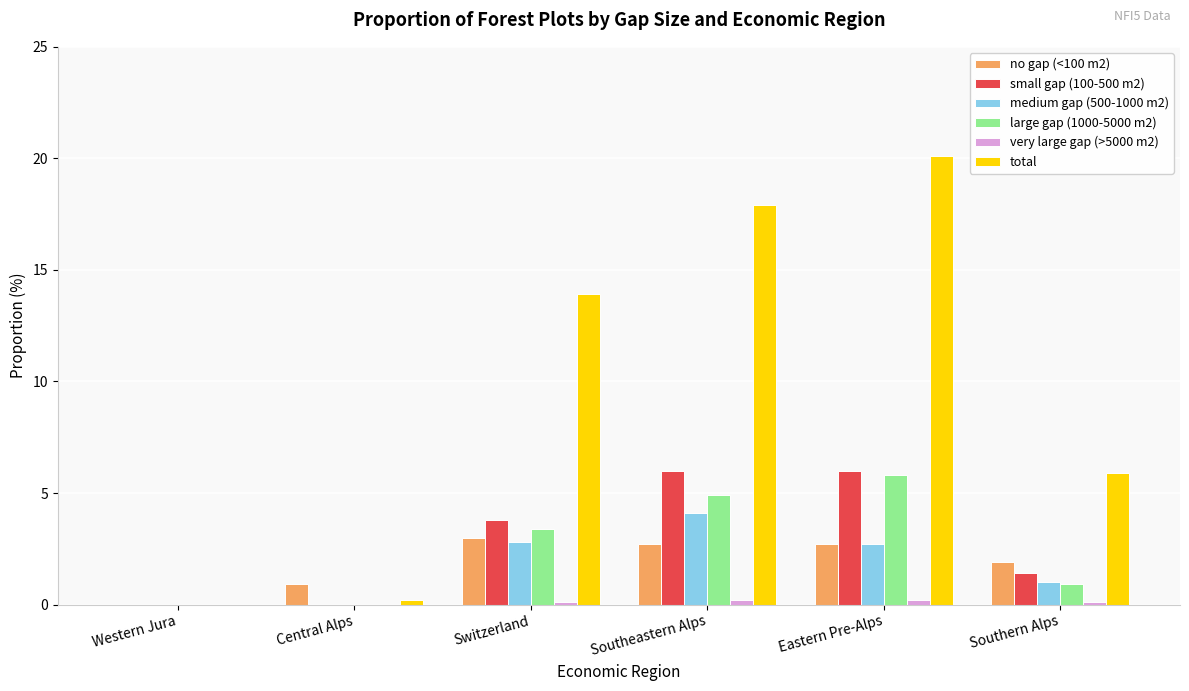

Count the number of categories in the chart.

6